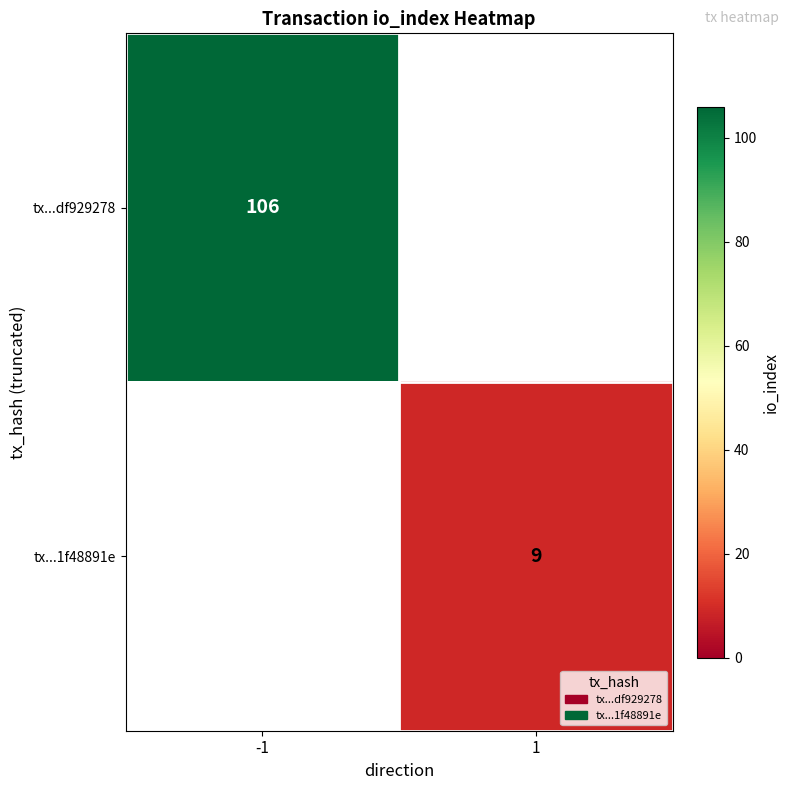

True or false: tx...df929278 has a value of 106 at -1.

True